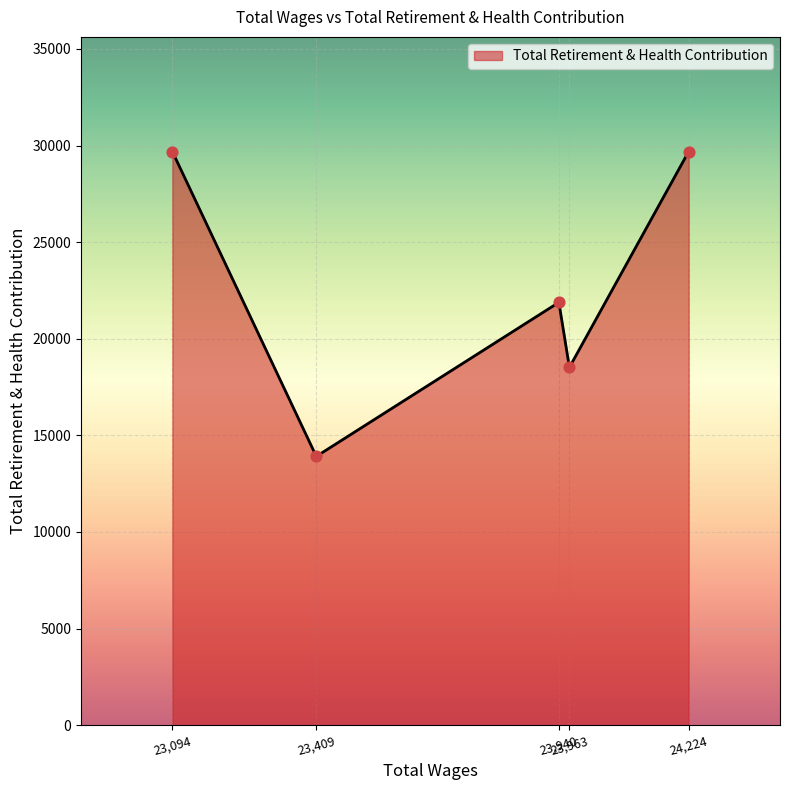

How many interior local valleys (lower than both neighbors) does the data have?

2